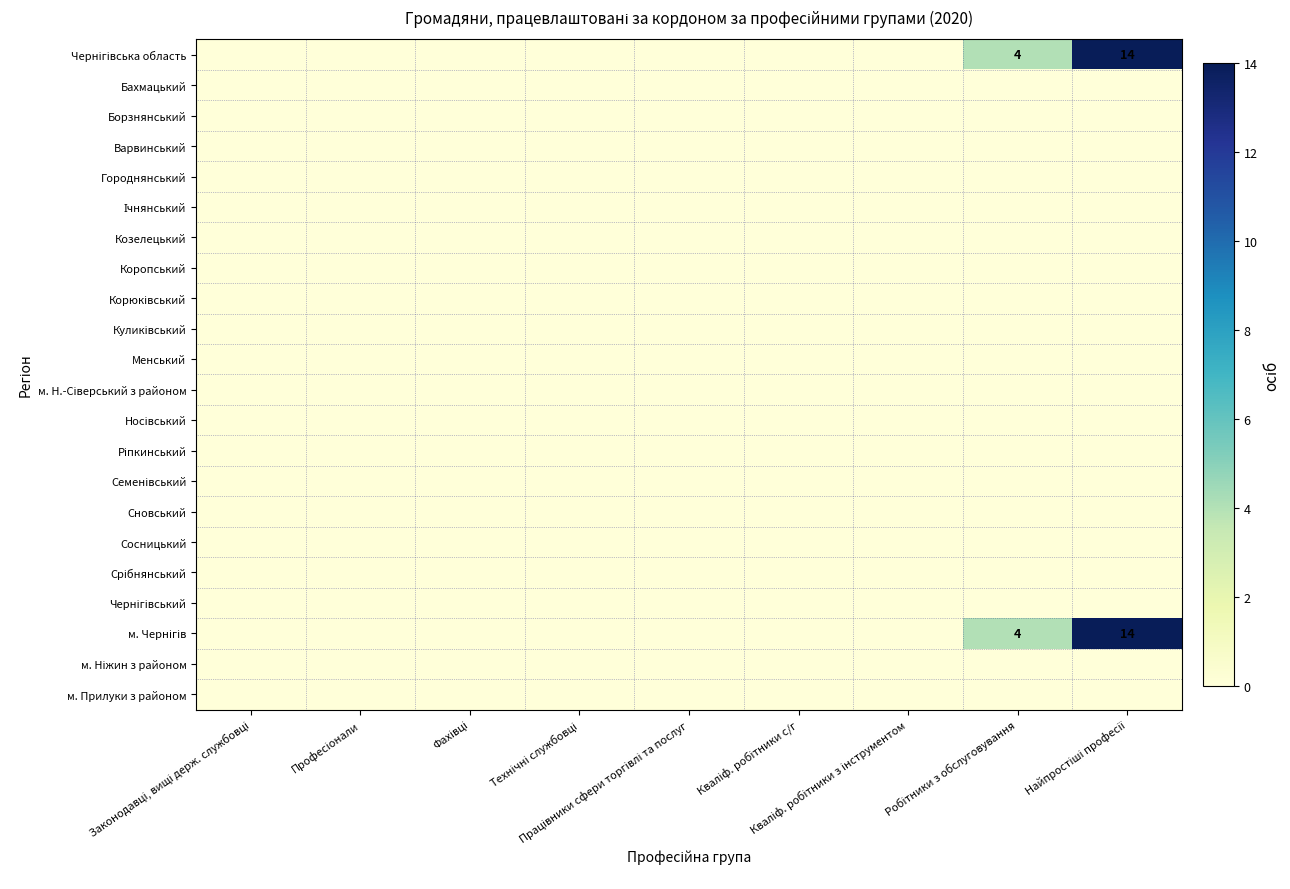

At which label is Бахмацький closest to 0?

Законодавці, вищі держ. службовці